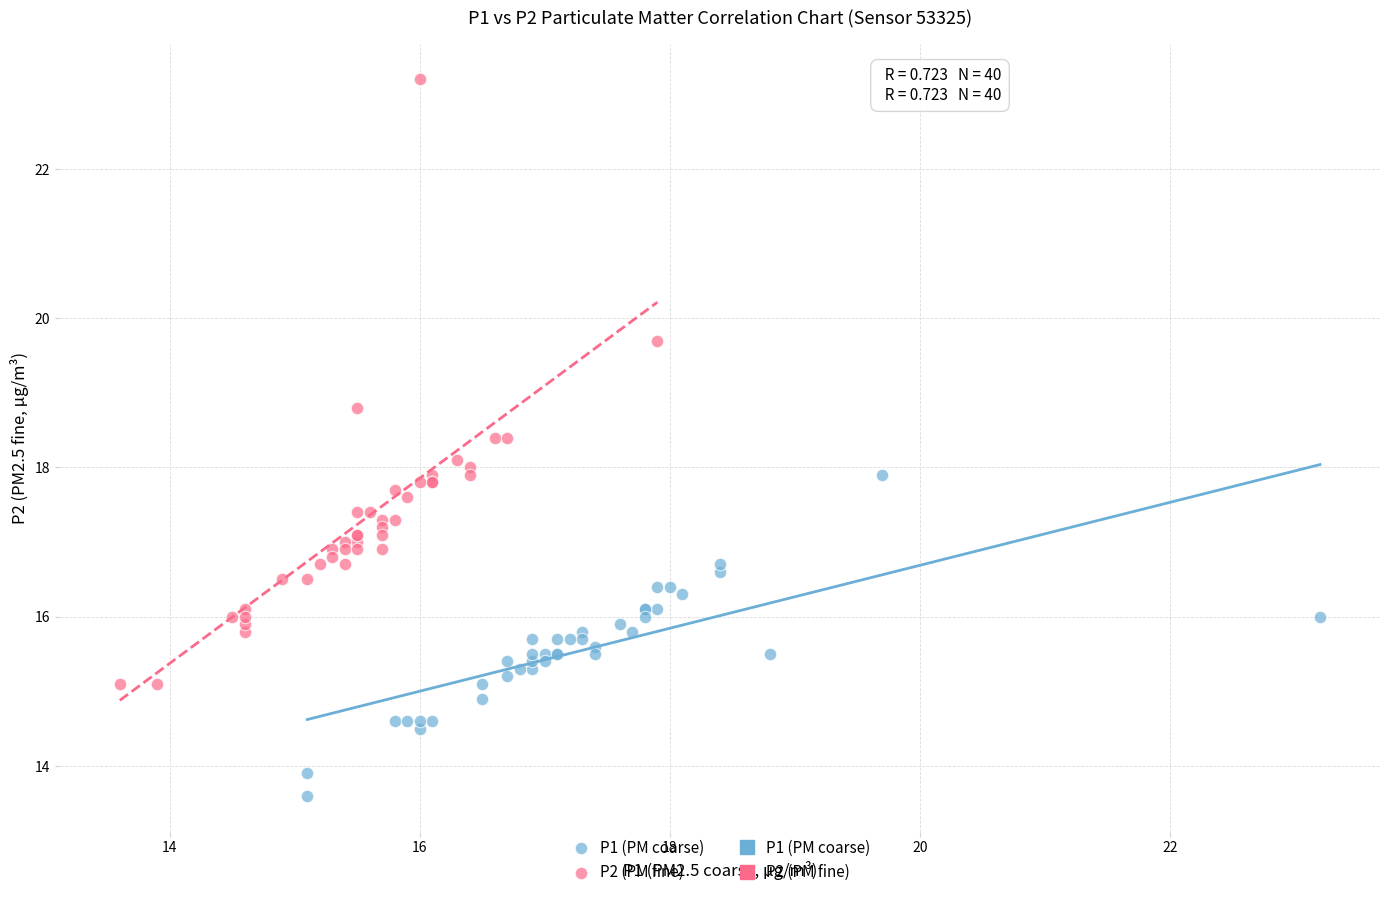

Which series has the widest spread of Y values?

P2 (PM fine)